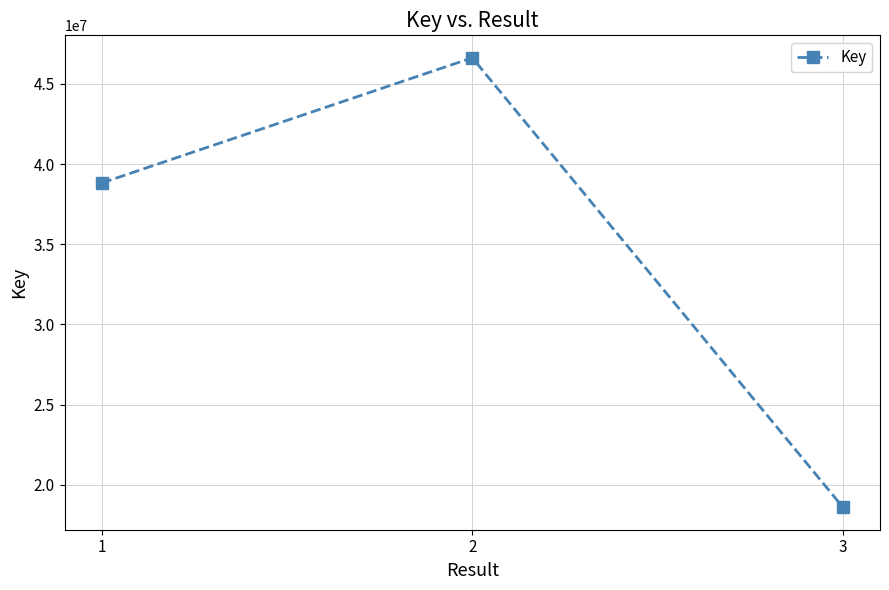

What is the value of the 3rd point from the left?

18600136